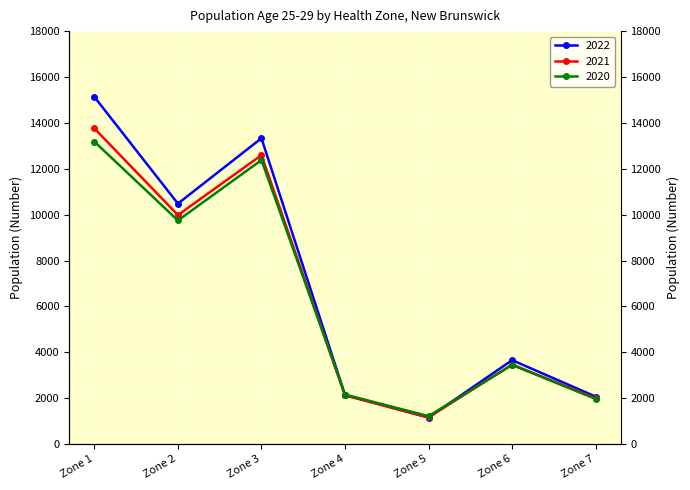

True or false: 2021 has more than 1 interior local peaks.

True